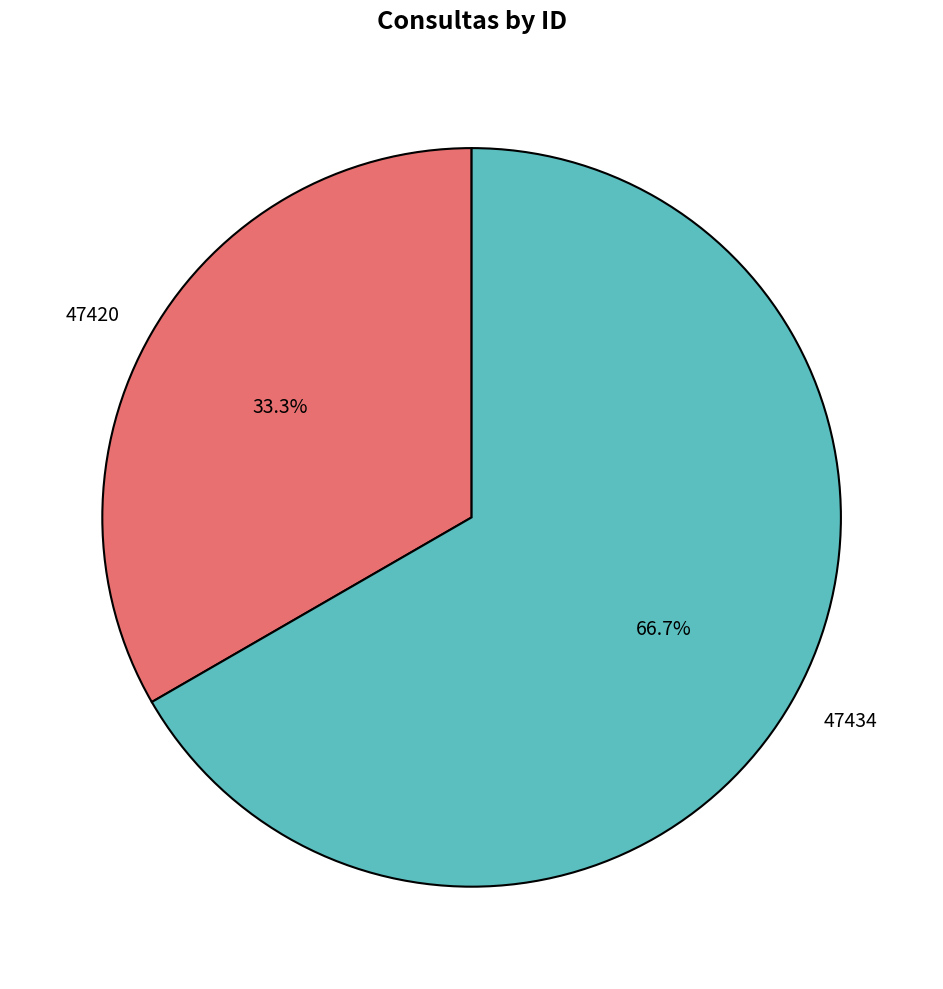

How many segments does this pie chart have?

2